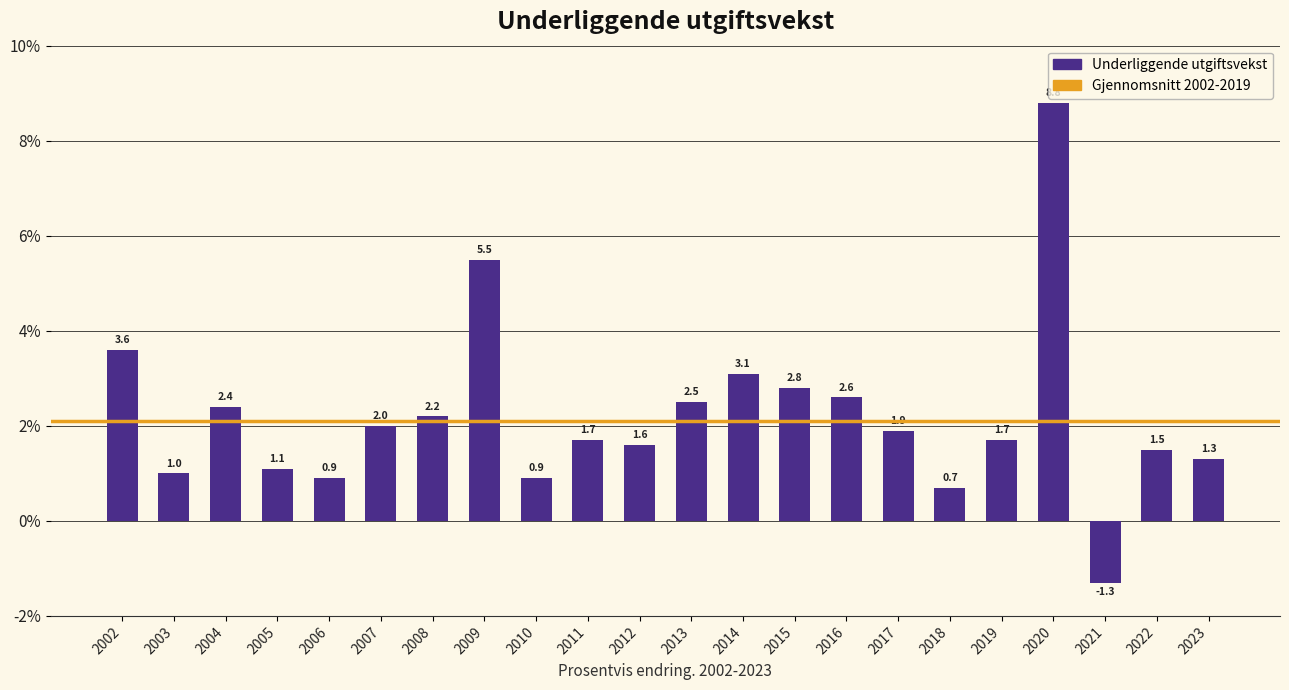

Reading right to left, what are all the values shown in this chart?

1.3	1.5	-1.3	8.8	1.7	0.7	1.9	2.6	2.8	3.1	2.5	1.6	1.7	0.9	5.5	2.2	2.0	0.9	1.1	2.4	1.0	3.6